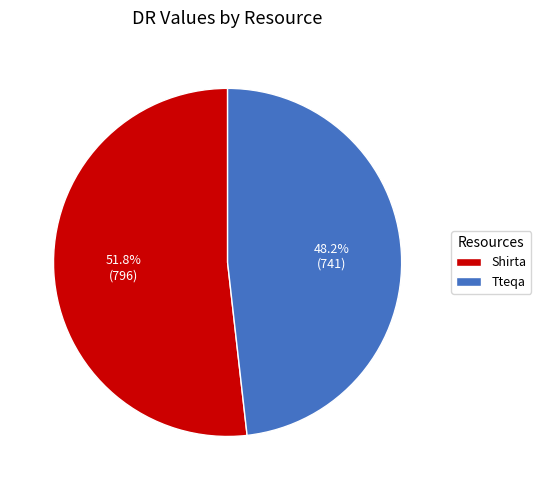

To the nearest percent, what is the difference between the largest and smallest slice percentages?

4%